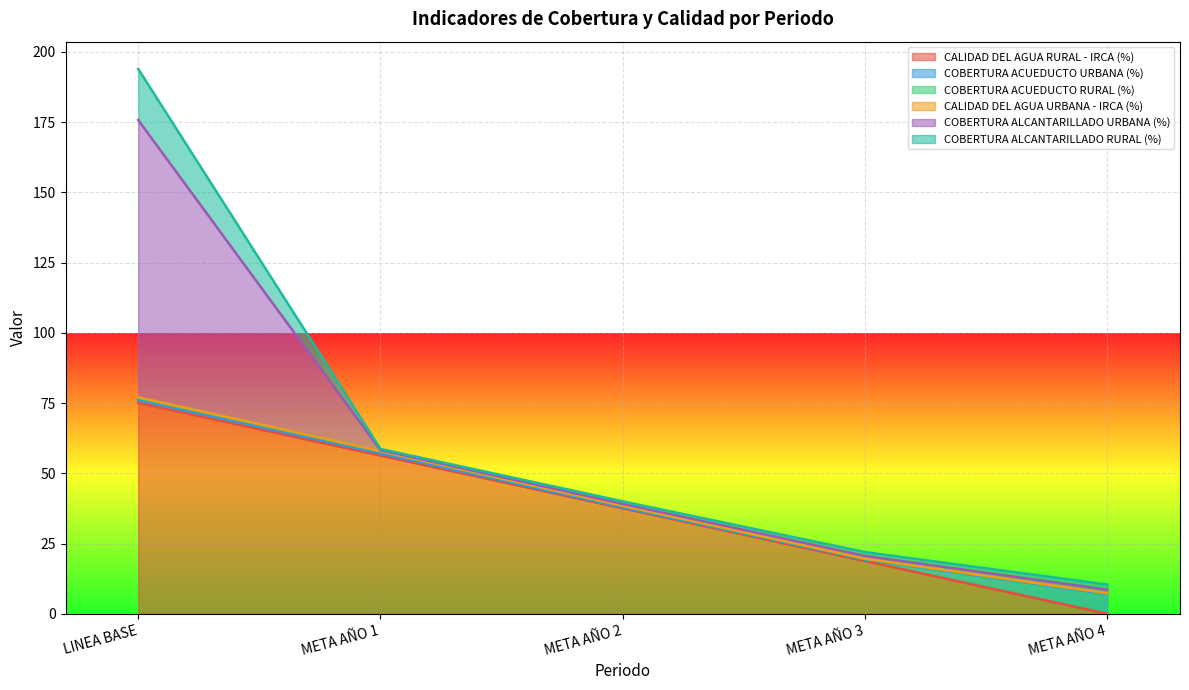

What is the difference between the COBERTURA ALCANTARILLADO RURAL (%) values at META AÑO 2 and LINEA BASE?

17.3